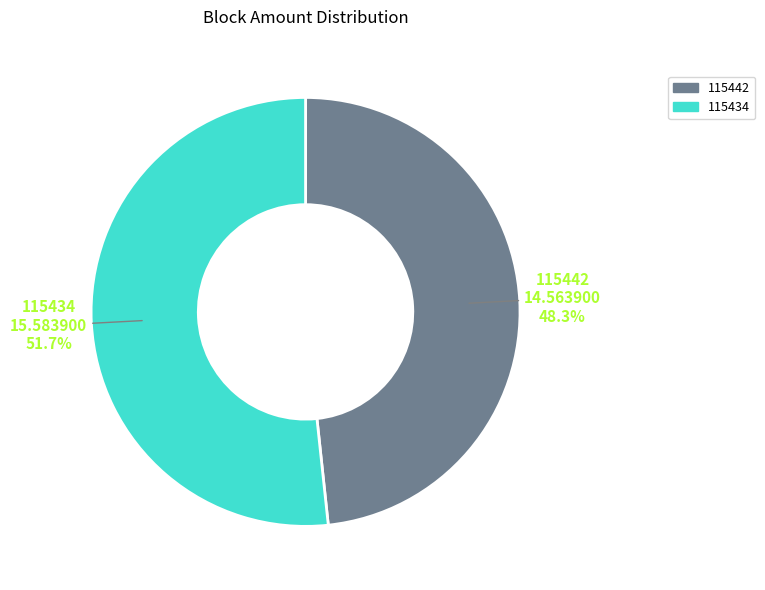

To the nearest percent, what is the combined percentage of 115434 and 115442?

100%